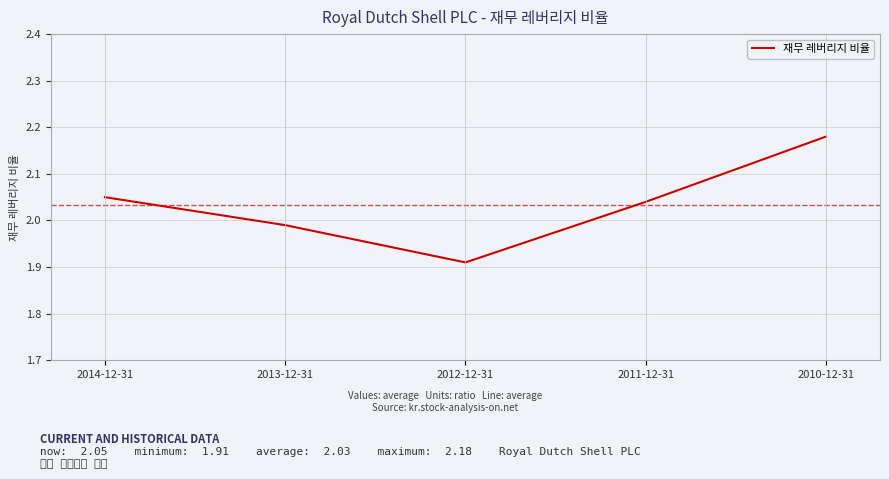

True or false: the data has more than 0 interior local peaks.

False